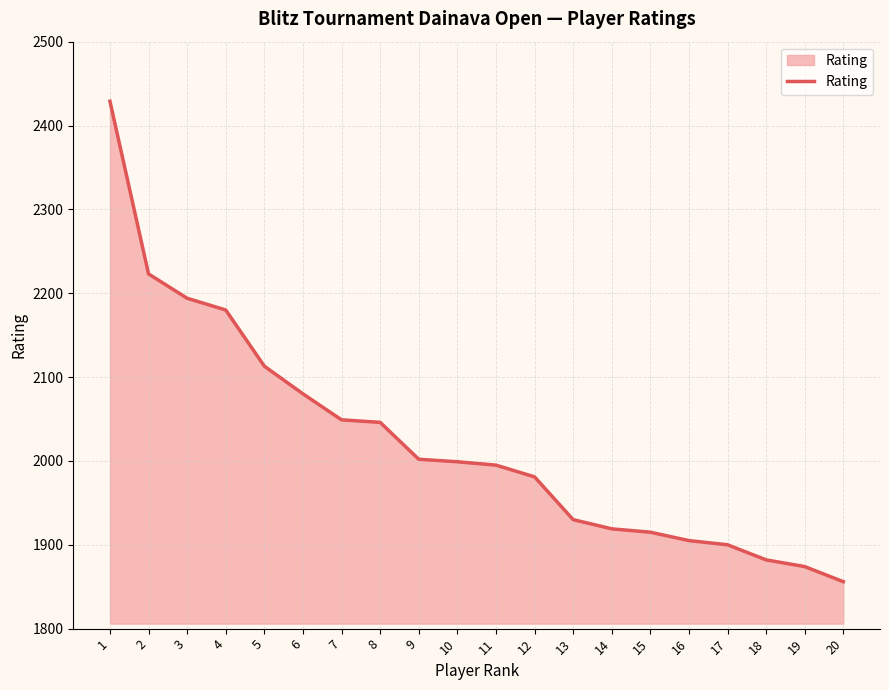

Is it true that the value at 5 is 1355?

False